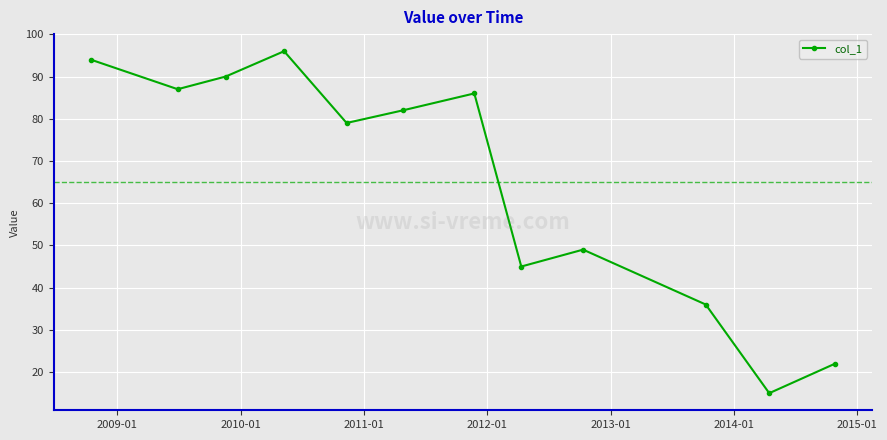

How many interior local peaks (higher than both neighbors) does the data have?

3